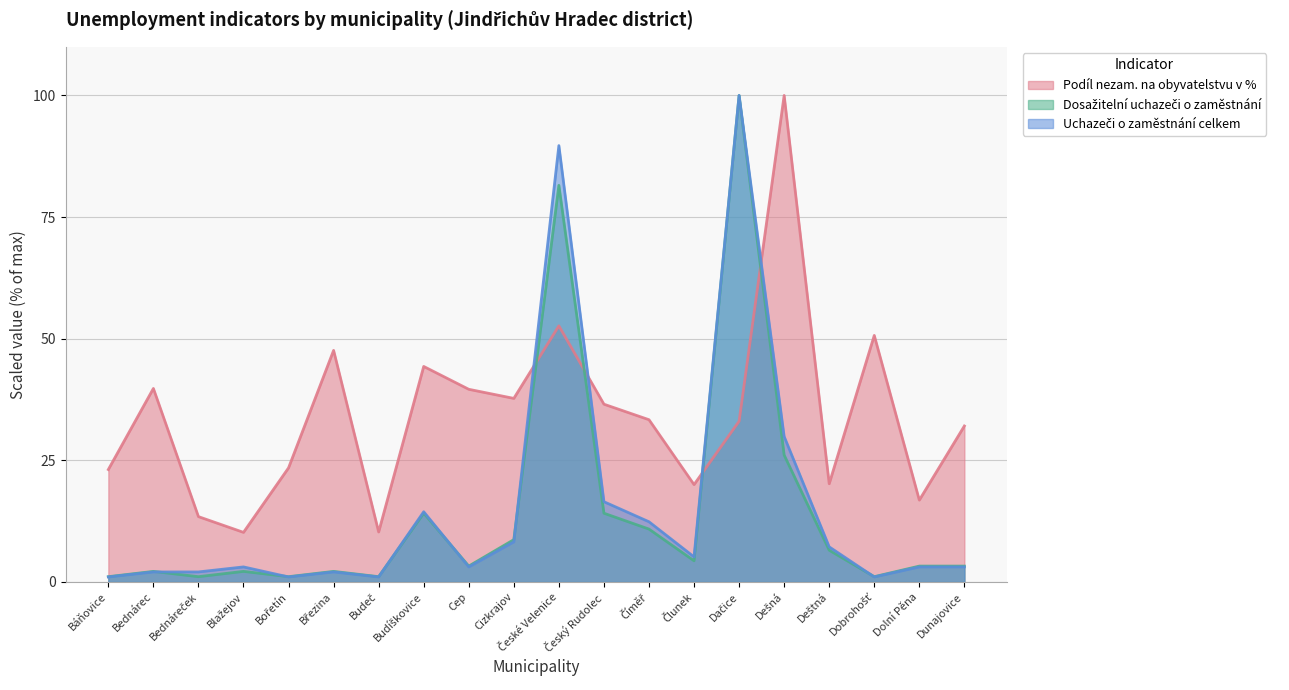

What is the total value across all series at Dunajovice?

38.4